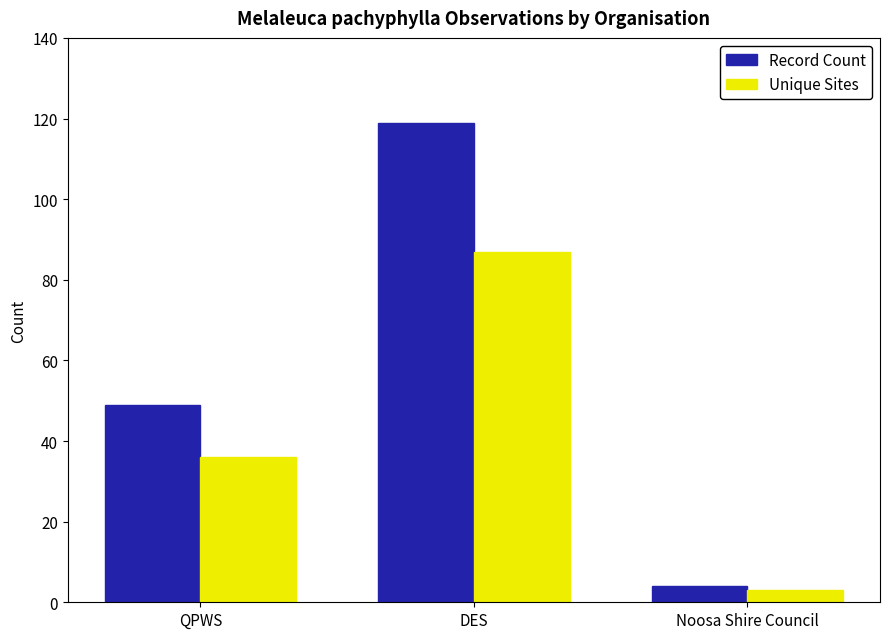

What position from the right is DES?

2